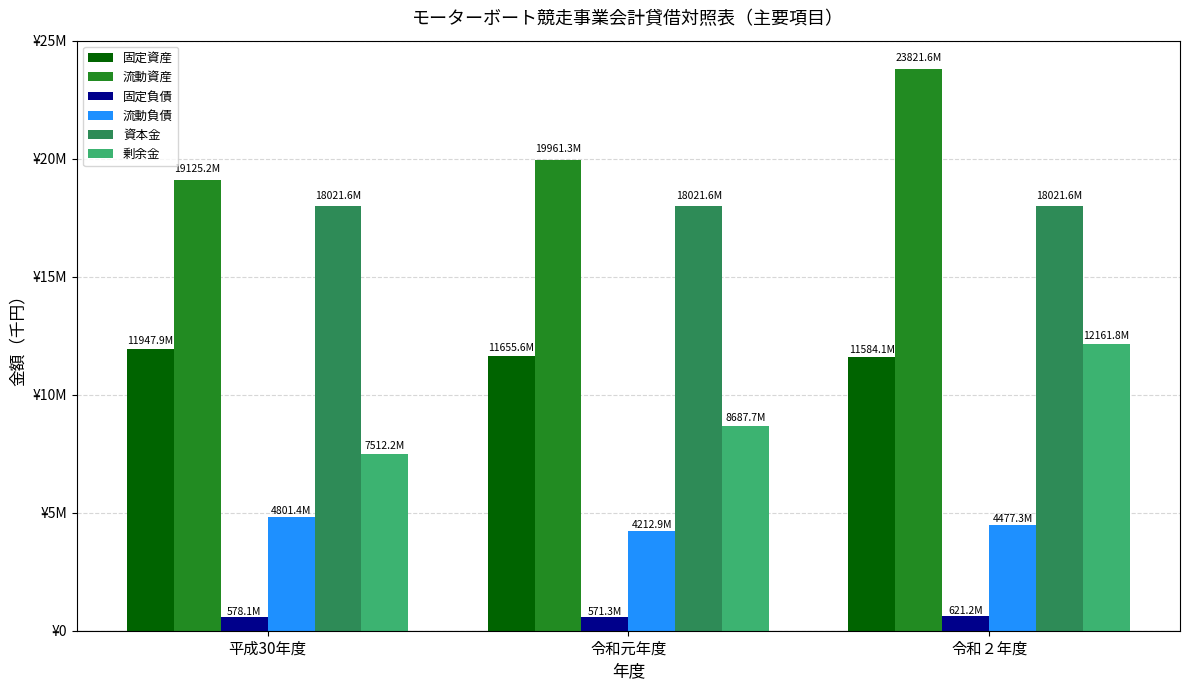

Are the bars grouped side by side (vs. stacked)?

Yes